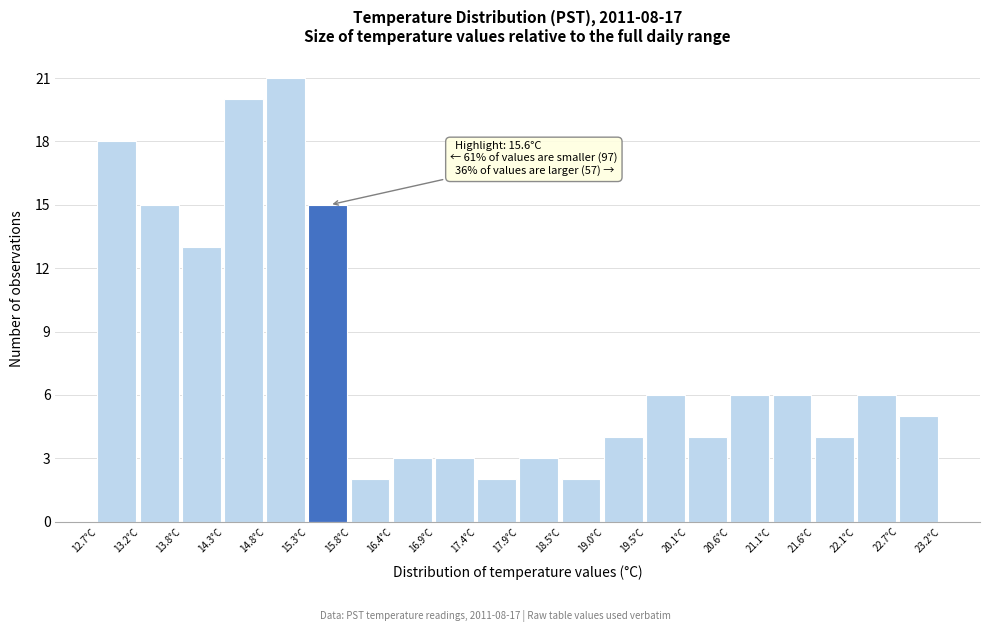

Which range on the x-axis has the tallest bar?

14.8 to 15.3